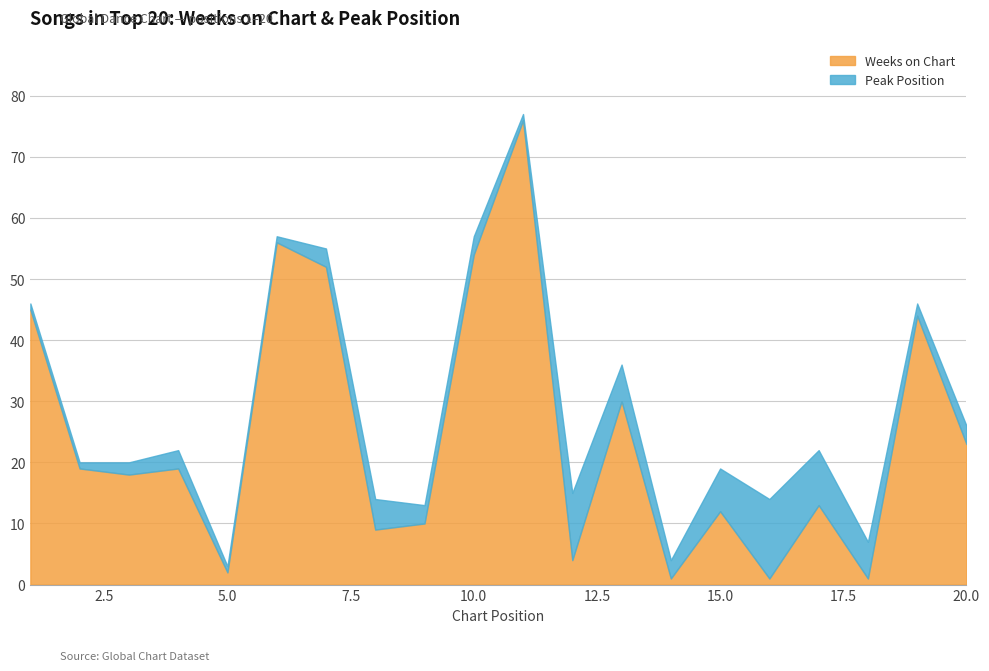

At which category does the chart reach its peak across all series?

11